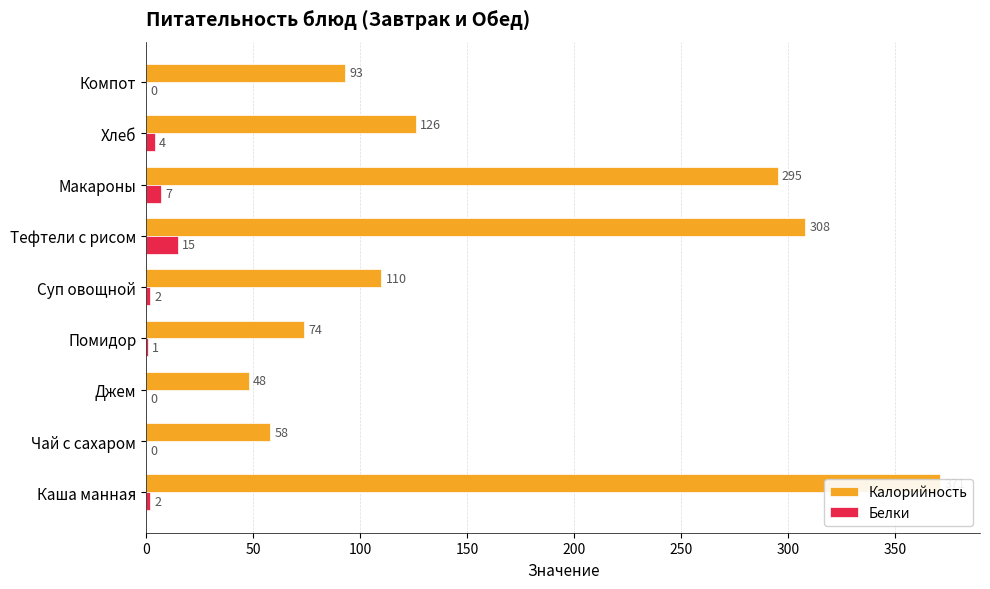

Reading right to left, extract all data points from this chart.

Калорийность: 93	126	295	308	110	74	48	58	371
Белки: 0	4	7	15	2	1	0	0	2